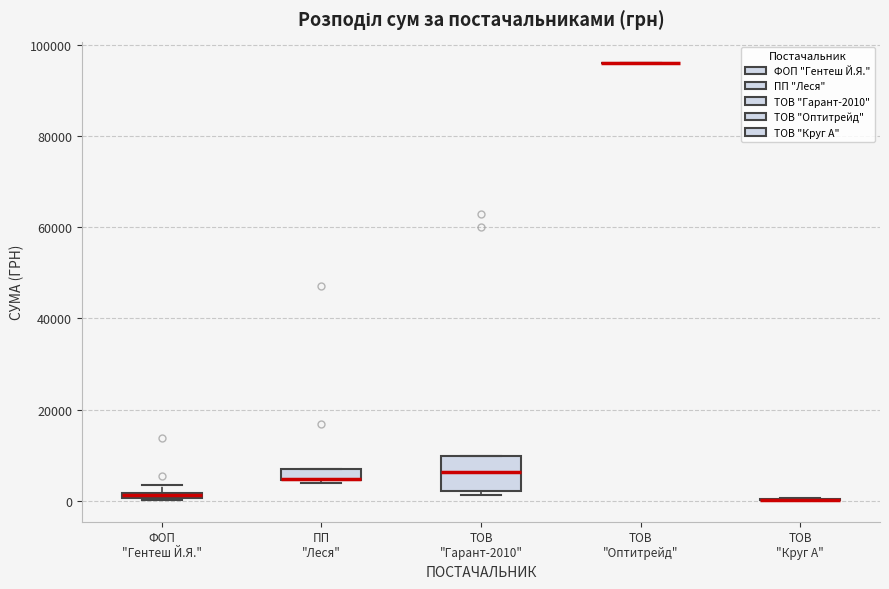

Which box is the tallest, from its lower edge to its upper edge?

ТОВ "Гарант-2010"